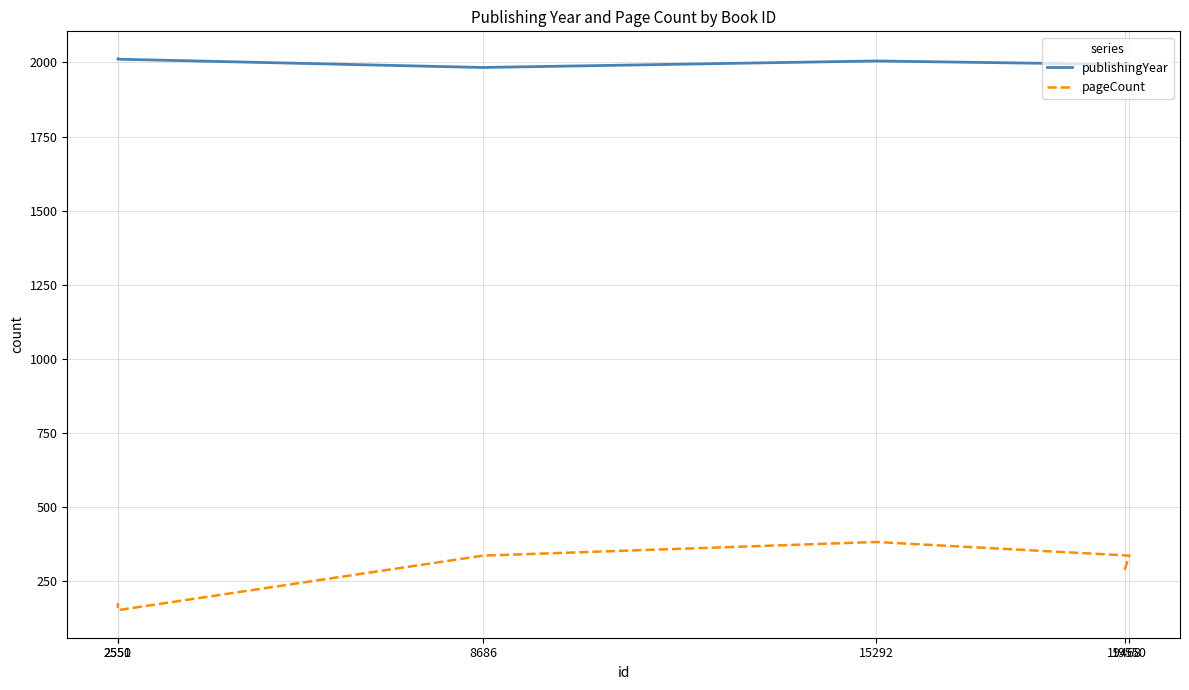

True or false: pageCount has a value of 466 at 8686.

False